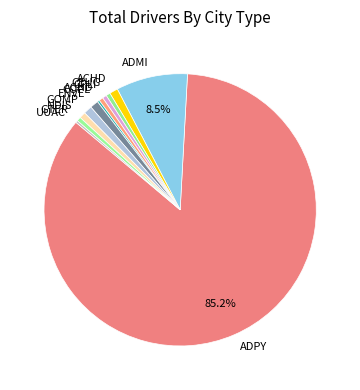

Is there any slice that represents more than half of the pie?

Yes